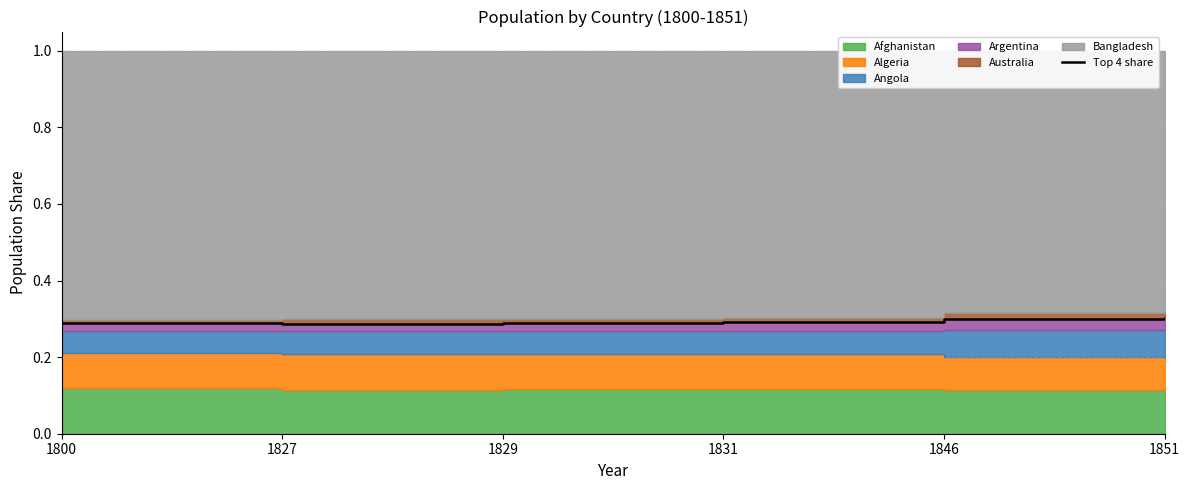

How many values are between 0 and 1?

6